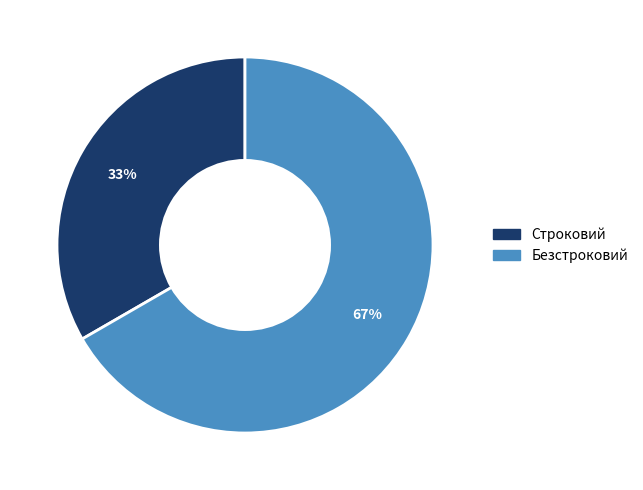

To the nearest percent, what is the combined percentage of Строковий and Безстроковий?

100%